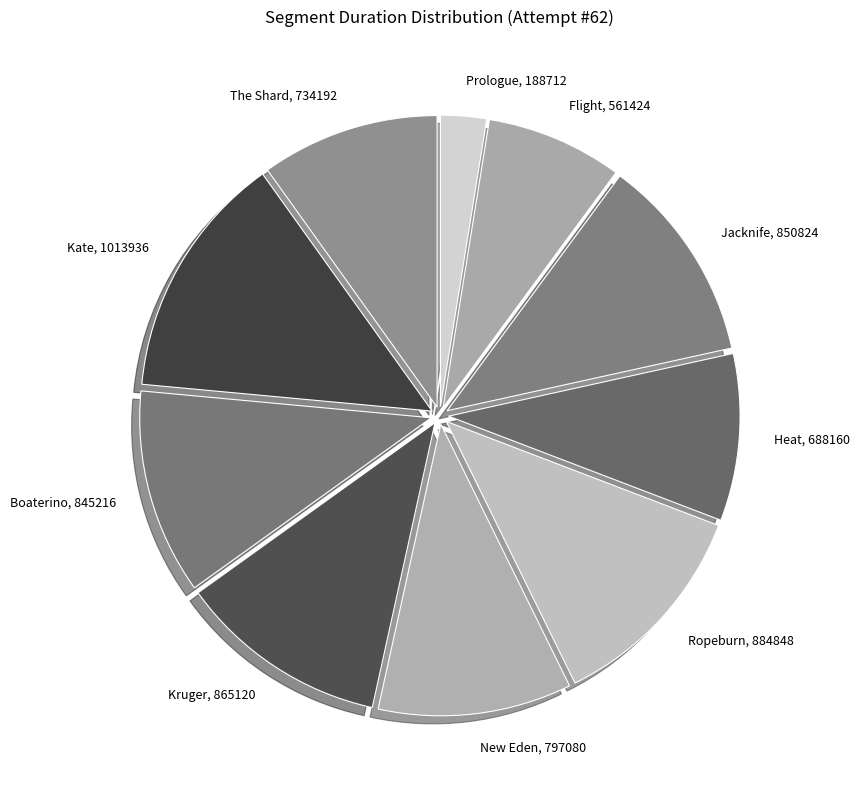

The The Shard slice represents 10% of the pie. True or false?

True